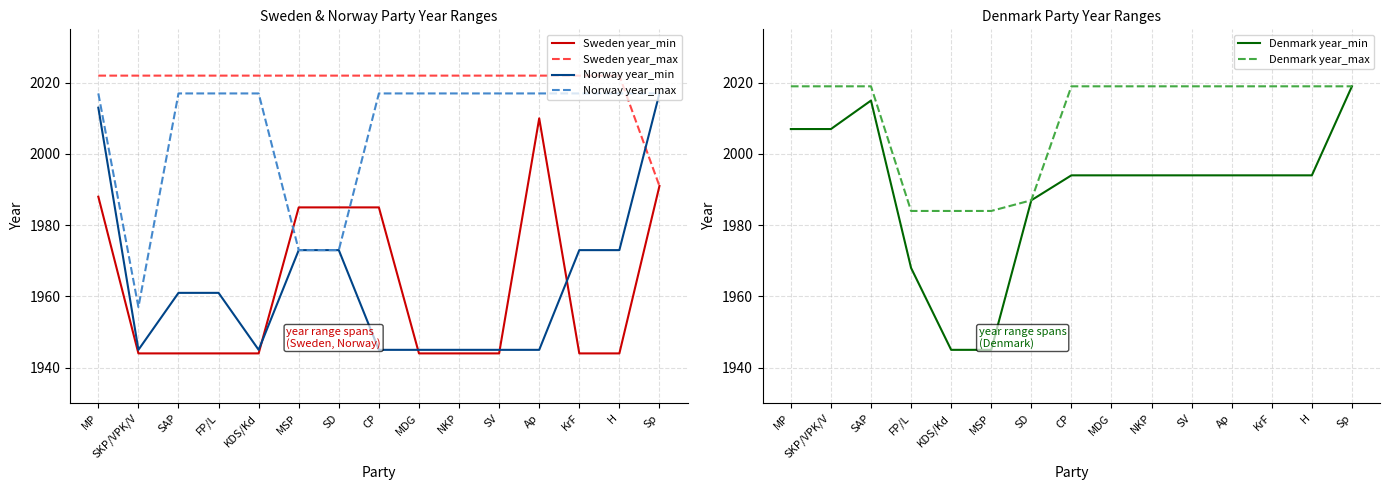

How many distinct data groups are displayed?

6